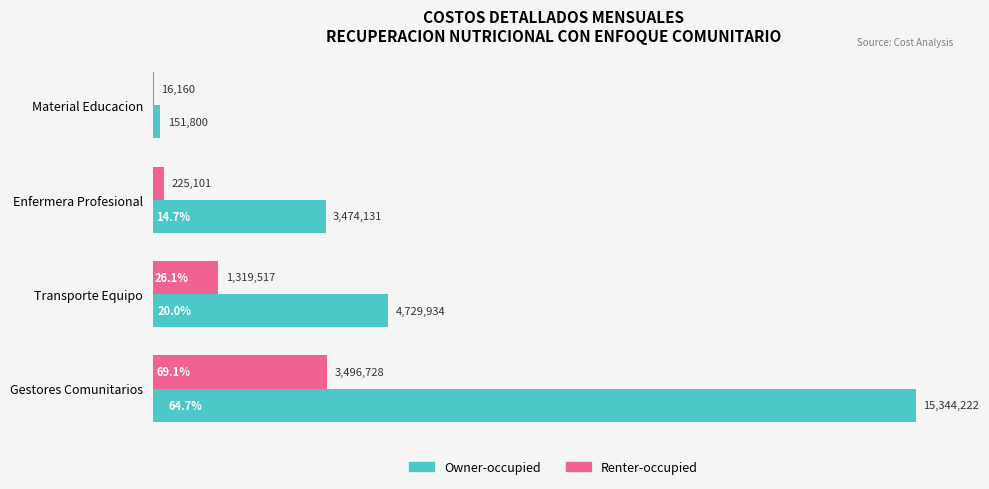

Which series has the largest range (max minus min)?

Owner-occupied